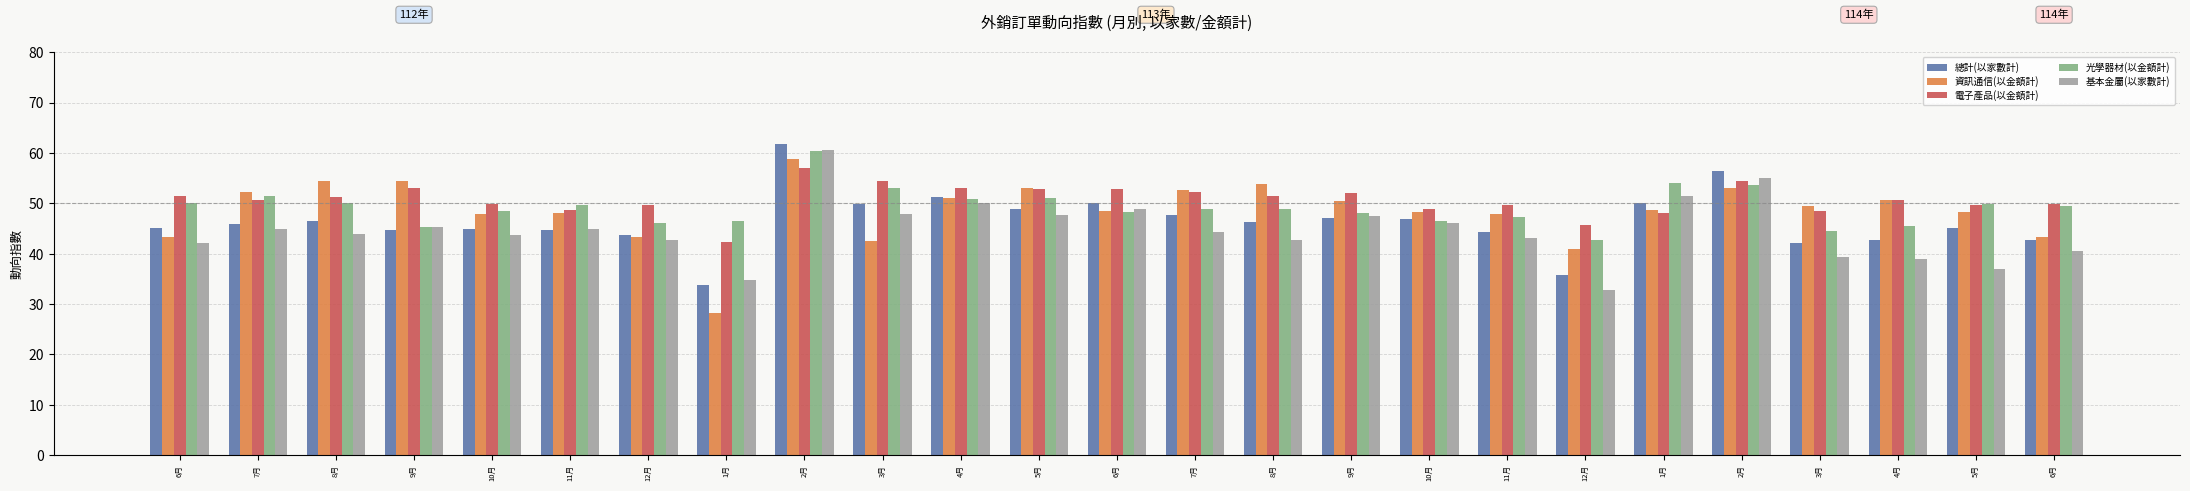

How many bars are there in total?

125